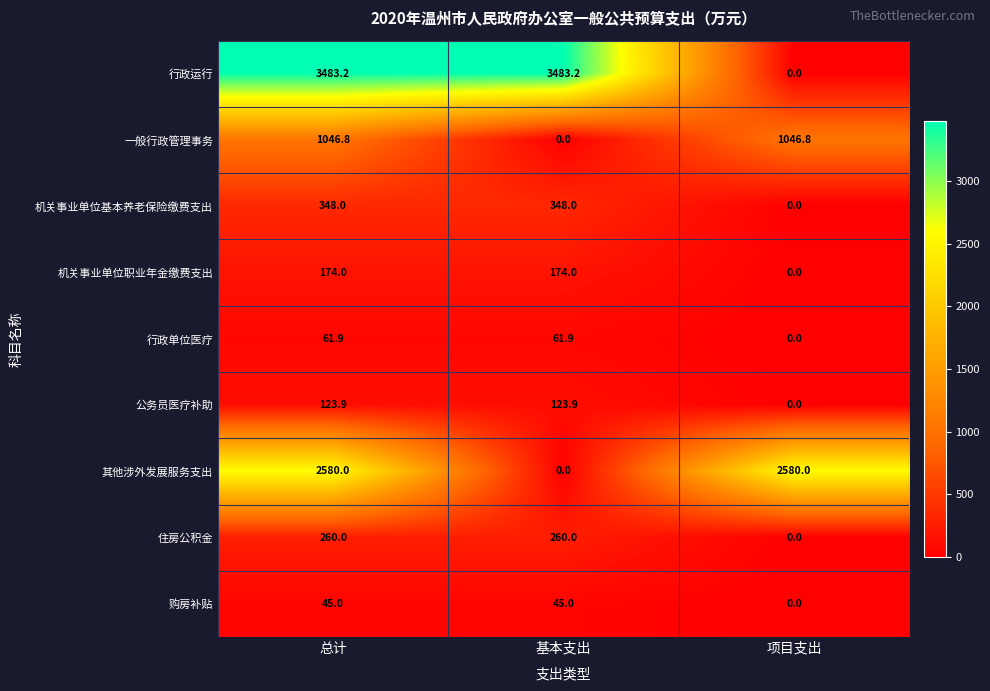

What is the total value across all series at 基本支出?

4496.0